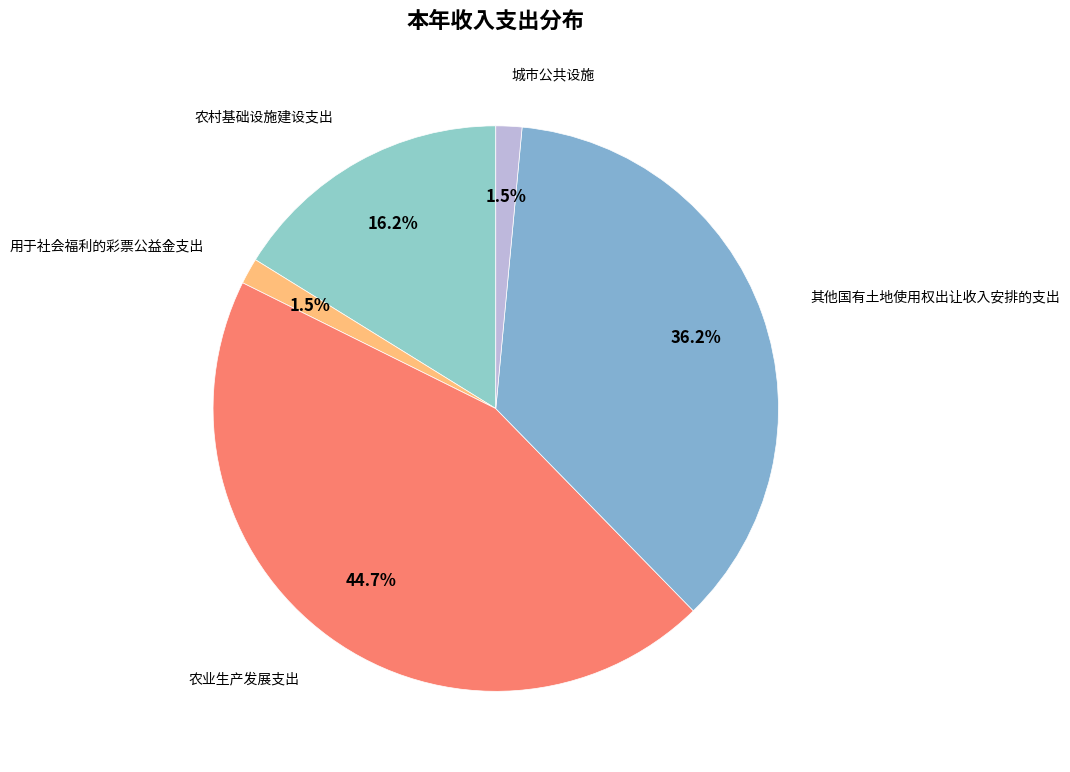

Which category has the smallest portion of the pie?

用于社会福利的彩票公益金支出